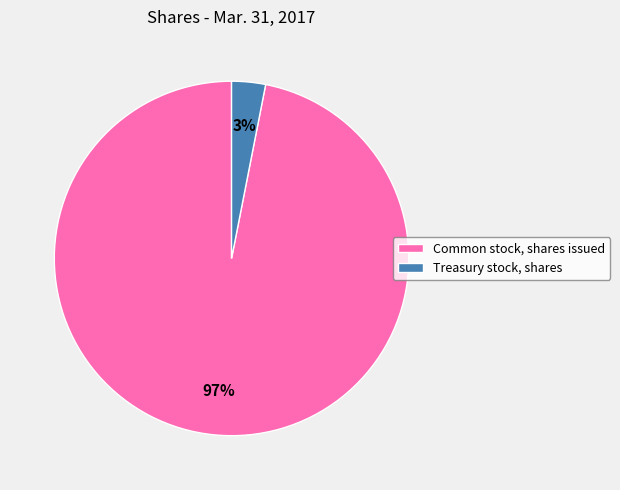

Count the number of slices in the pie.

2